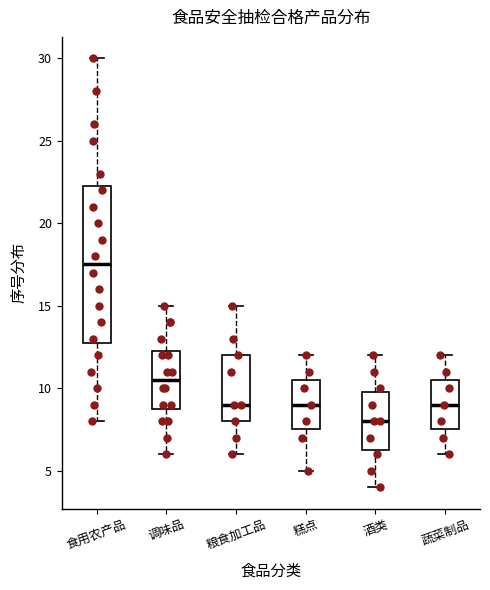

Which box has the highest median line?

食用农产品